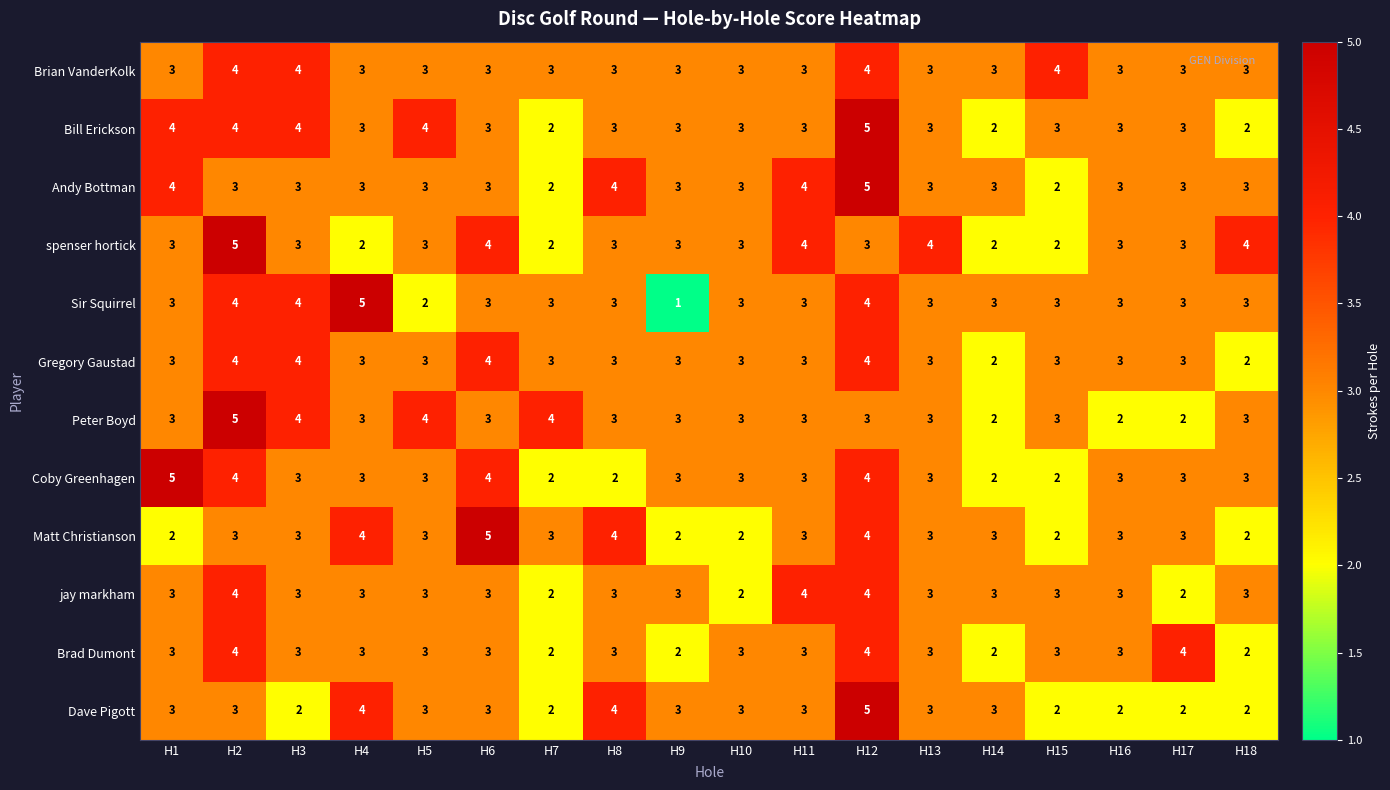

Is it true that Andy Bottman equals 3 at H10?

True